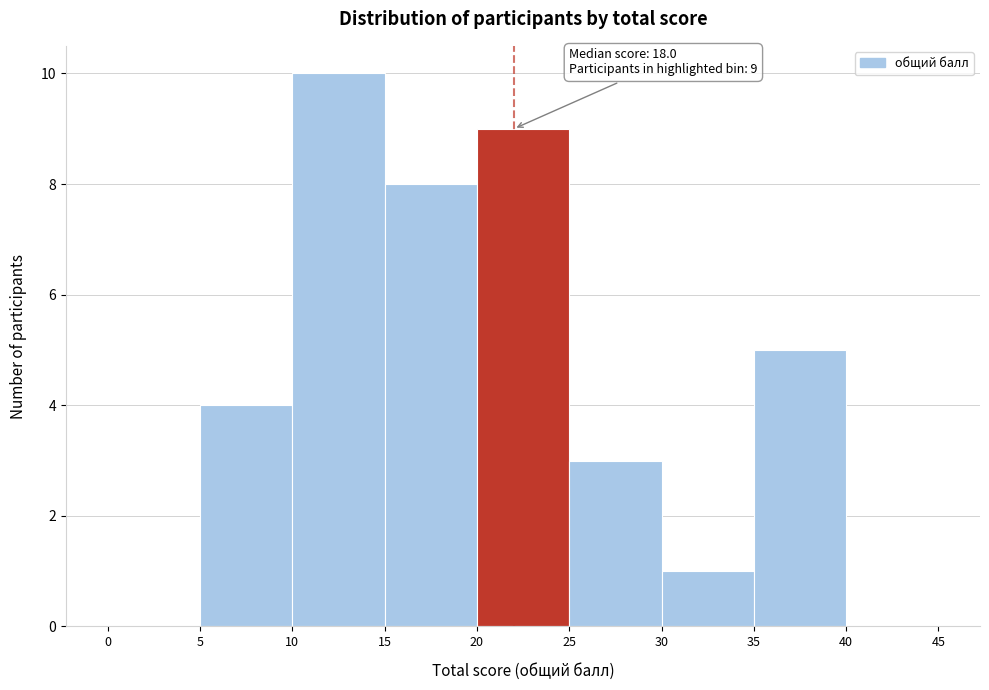

Over which range of the x-axis is the bar tallest?

10 to 15